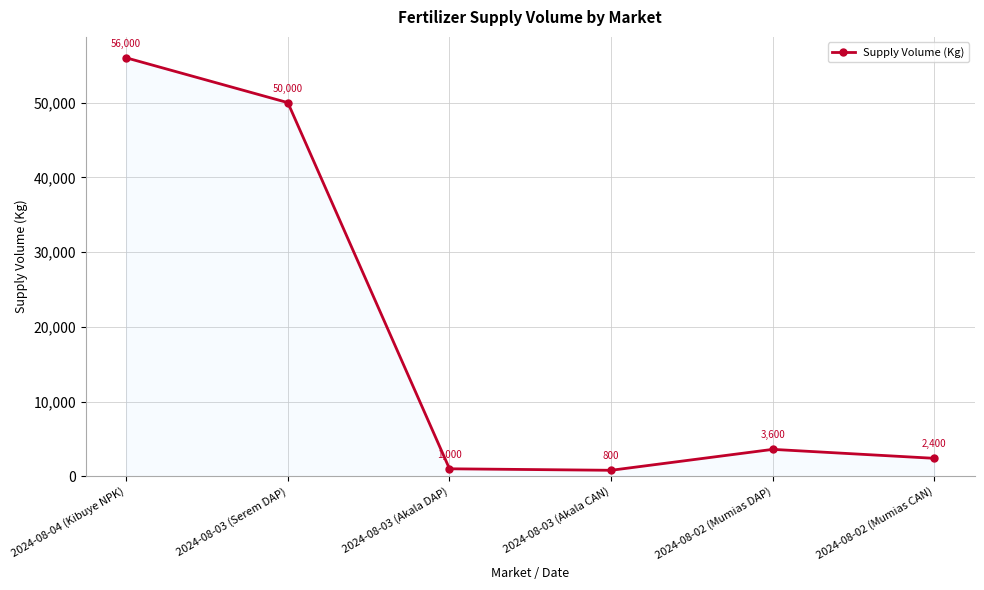

List the labels in order of value, smallest first.

2024-08-03 (Akala CAN), 2024-08-03 (Akala DAP), 2024-08-02 (Mumias CAN), 2024-08-02 (Mumias DAP), 2024-08-03 (Serem DAP), 2024-08-04 (Kibuye NPK)